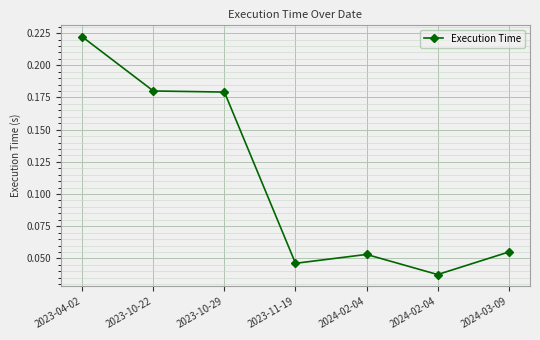

How many series are shown in this chart?

1